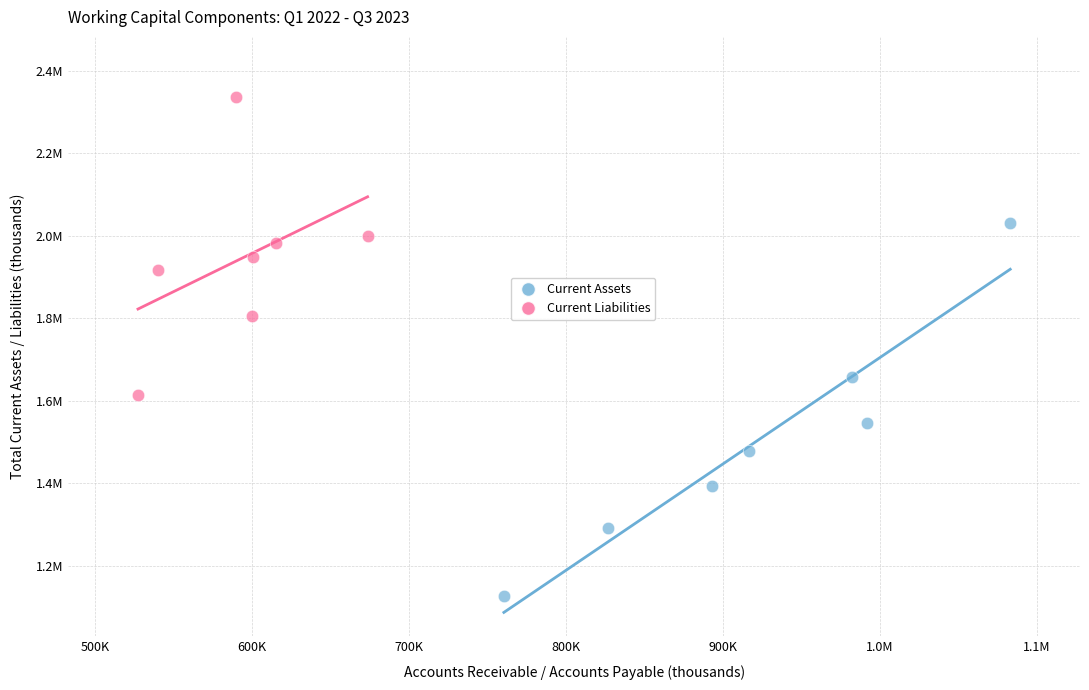

Which series reaches the maximum Y coordinate?

Current Liabilities